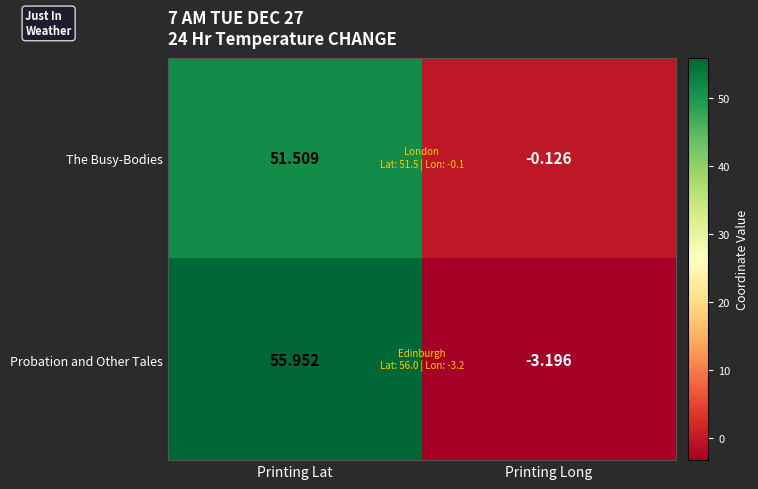

What is the minimum value shown in the chart?

-3.2